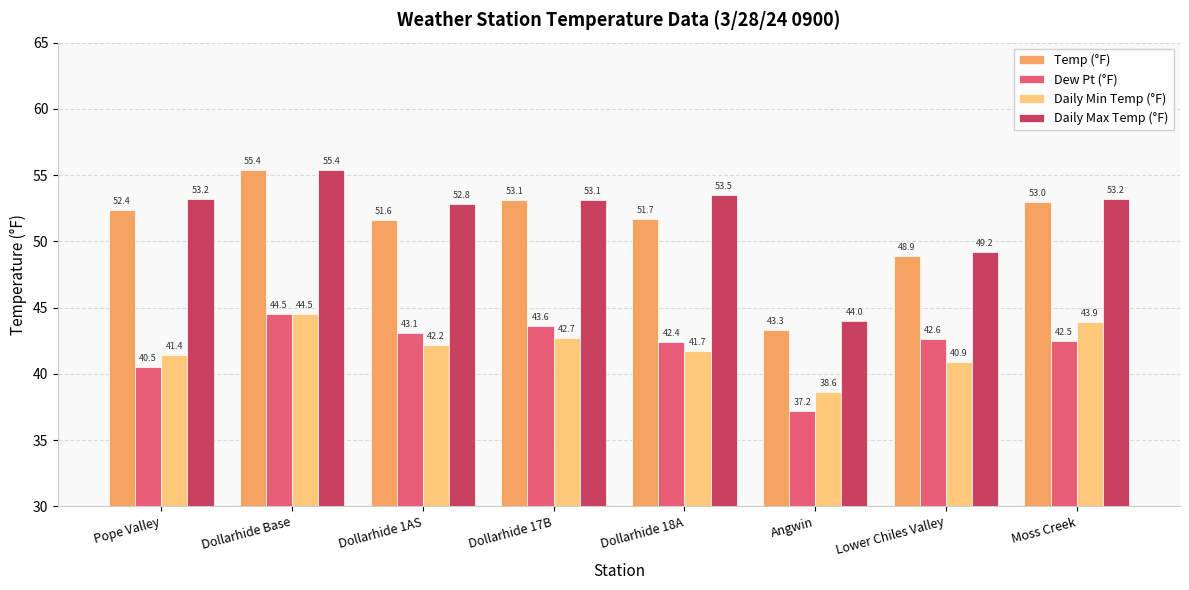

How many bars are there in total?

32